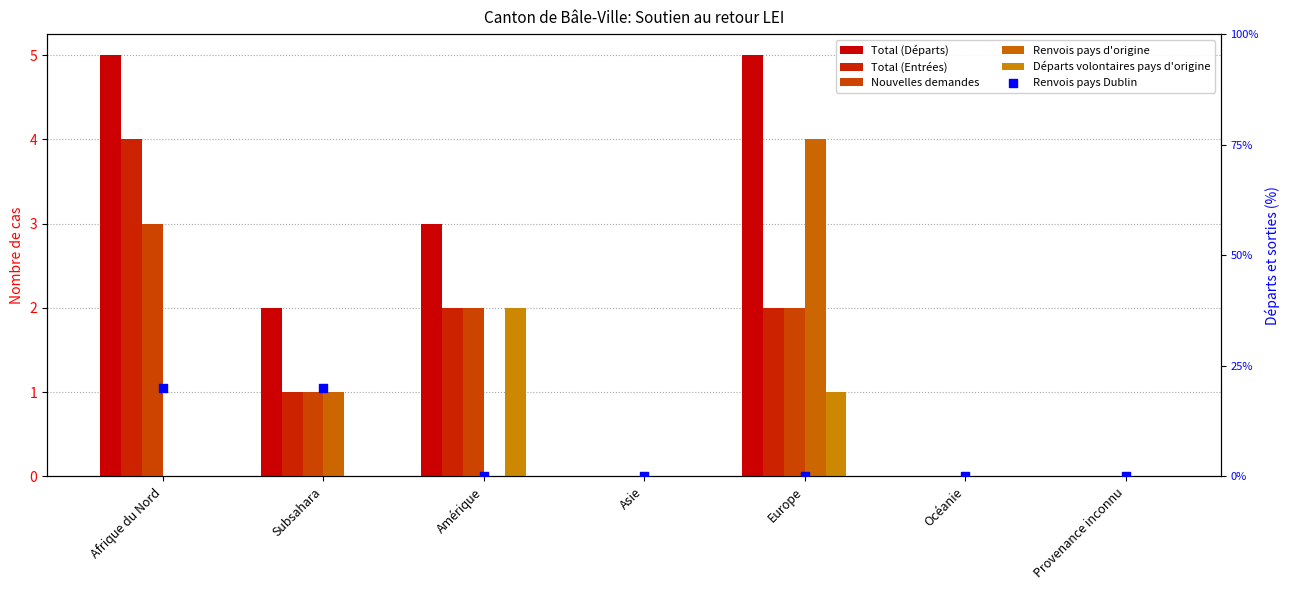

Which series reaches the minimum Y coordinate?

Total (Départs)